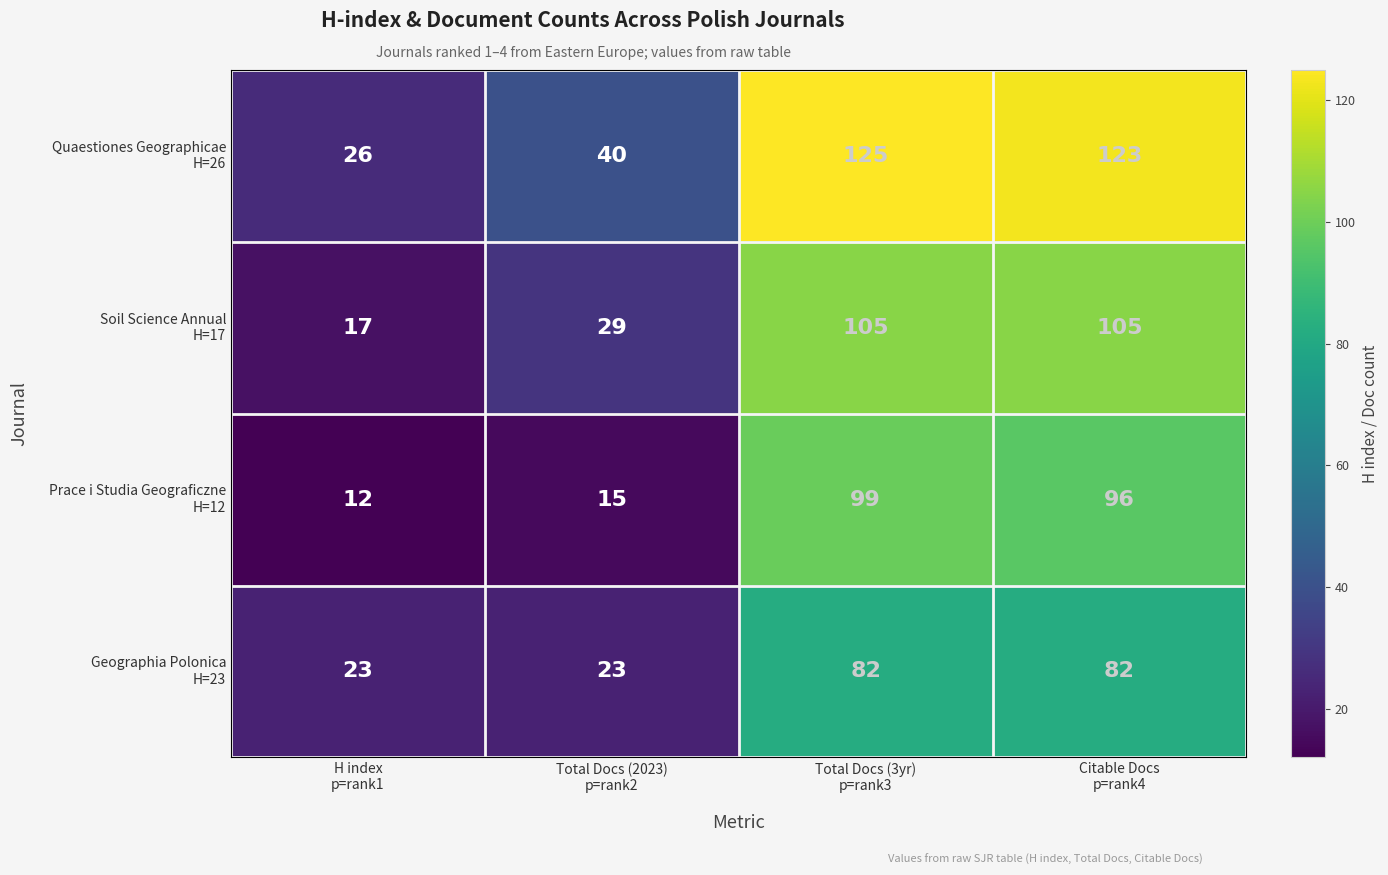

What is the smallest value displayed?

12